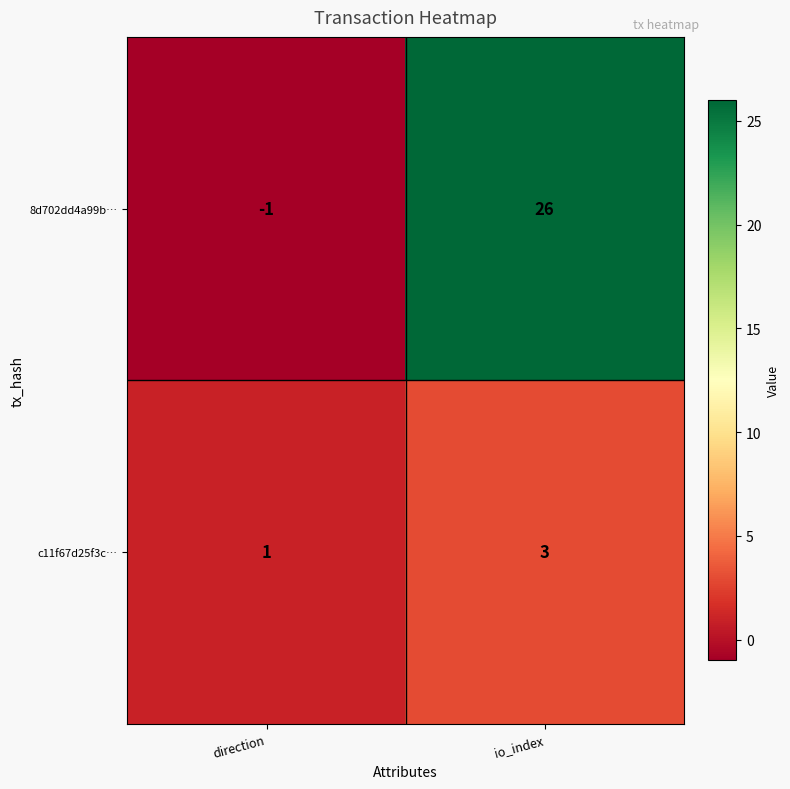

List the series in order of their overall mean, highest first.

8d702dd4a99b…, c11f67d25f3c…